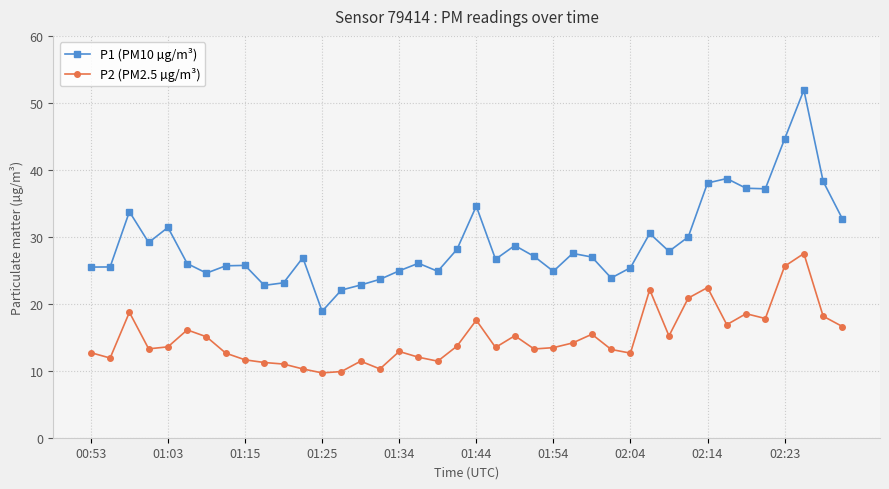

True or false: P2 (PM2.5 µg/m³) and P1 (PM10 µg/m³) cross at least once.

False